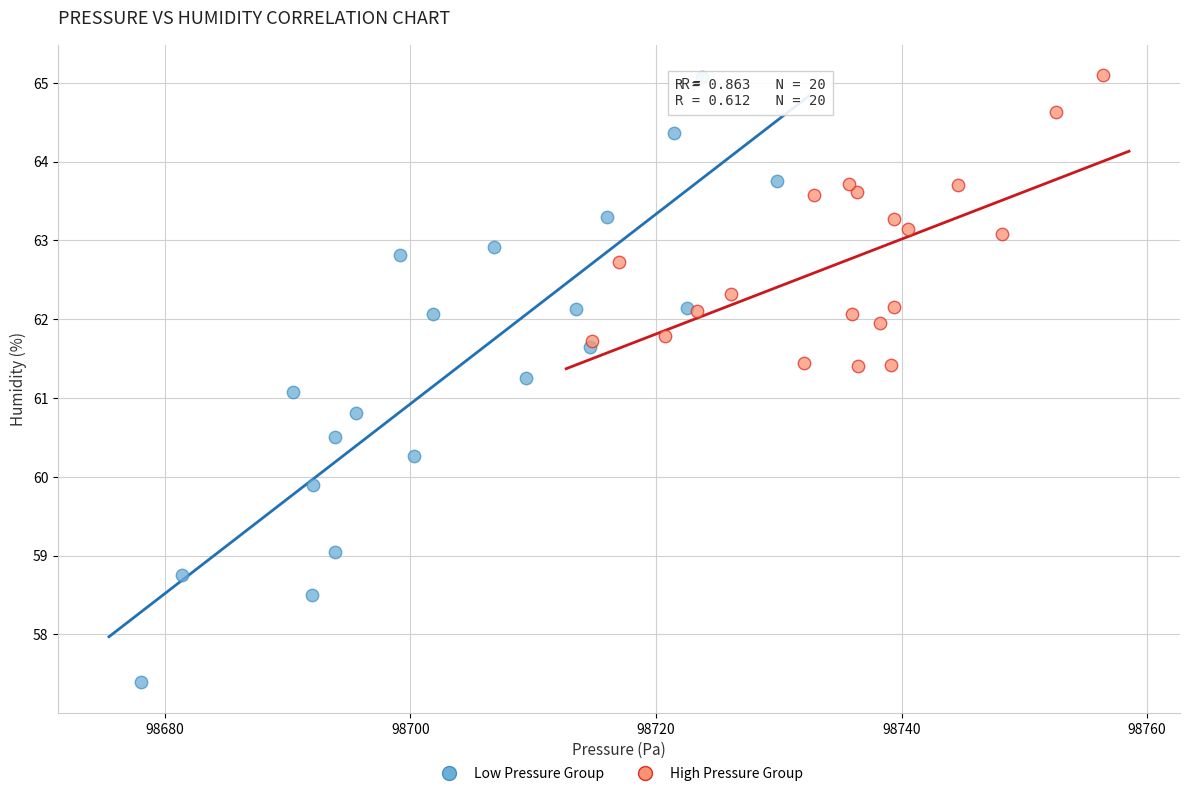

Which series has the largest Y range (max minus min)?

Low Pressure Group